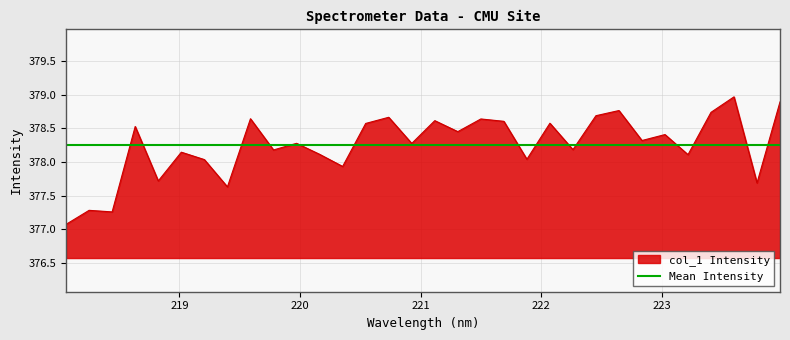

How many values are below 378?

7